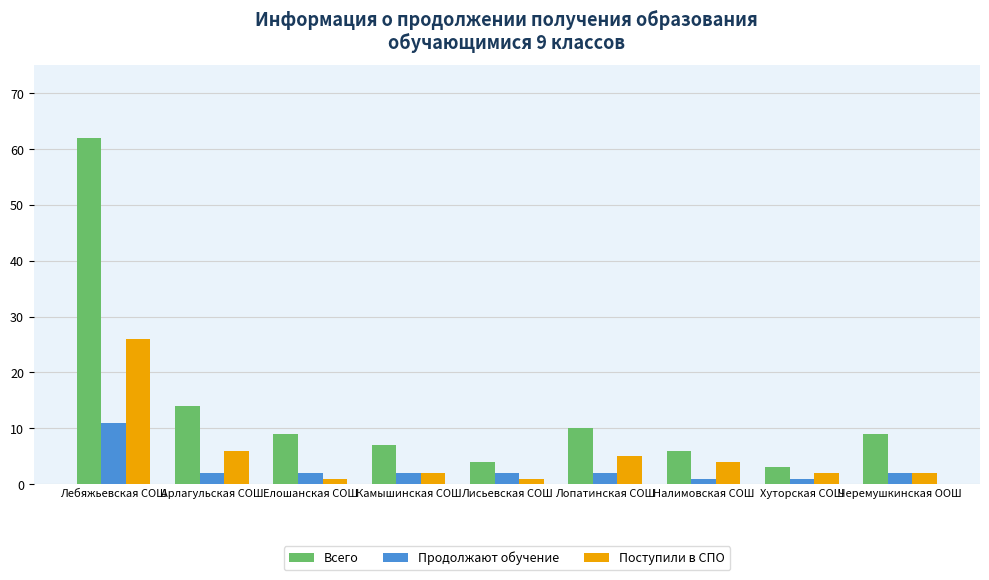

Which series has the widest spread of values?

Всего